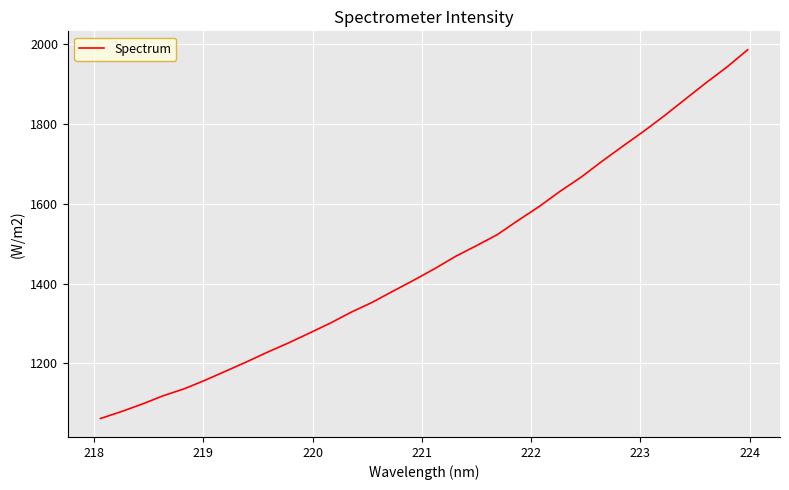

What is the maximum value shown in the chart?

1986.5